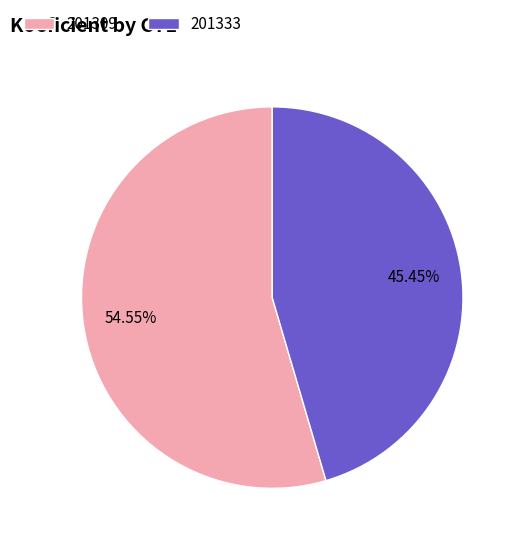

What is the total percentage of 201309 and 201333?

100.0%